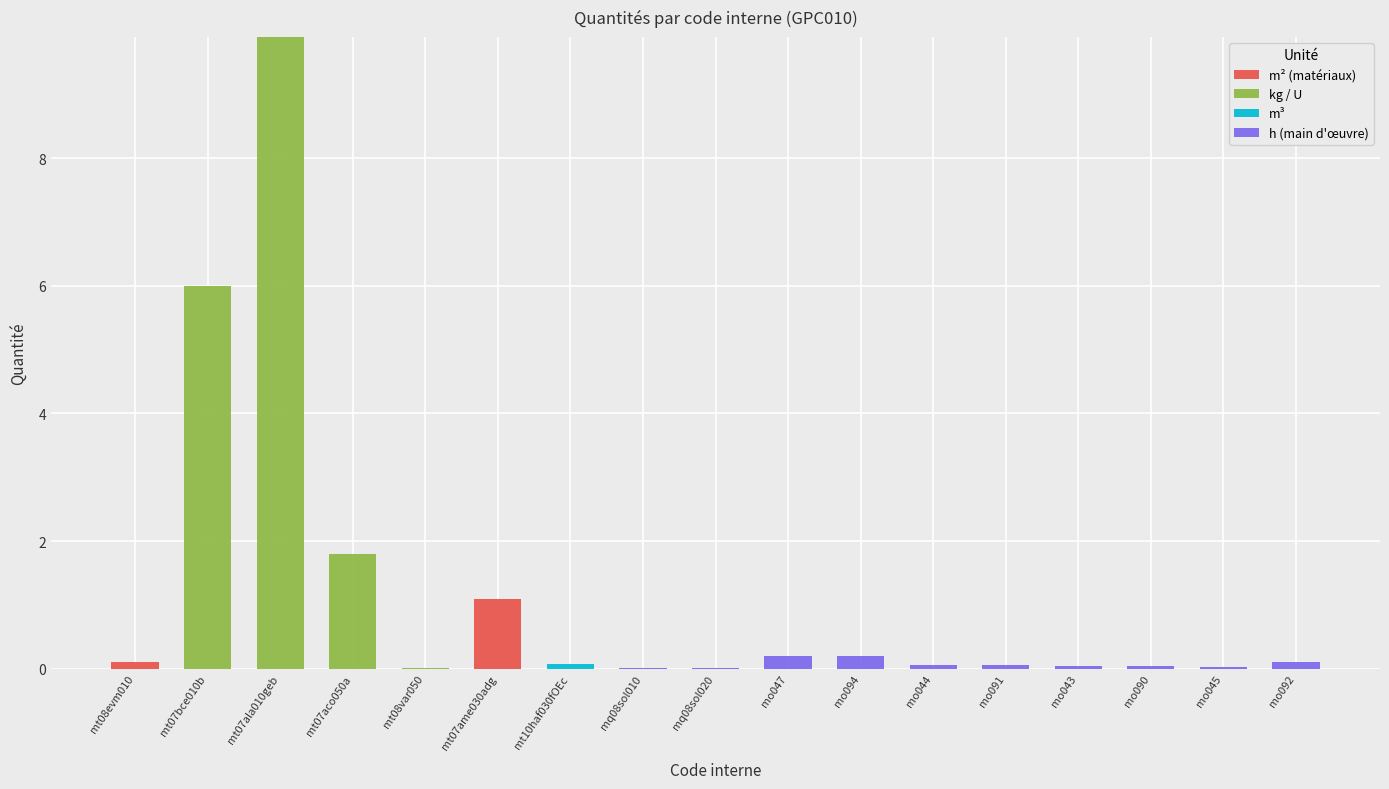

At which category is the sum across all series the highest?

mt07ala010geb